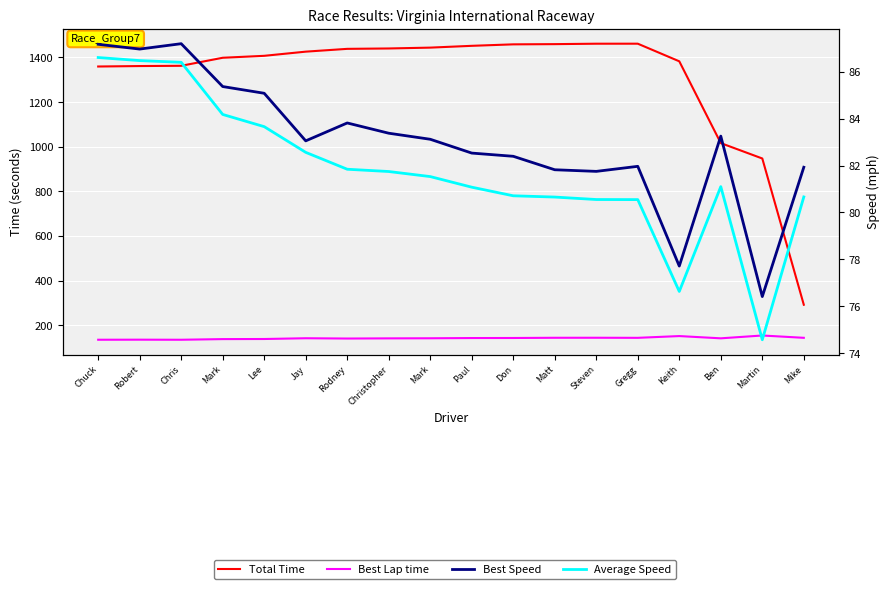

Reading left to right, list all the values displayed in this chart.

Total Time: 1359.3	1361.3	1362.5	1398.5	1407.2	1425.8	1438.4	1440.1	1443.9	1451.9	1458.6	1459.5	1461.4	1461.5	1382.6	1016.1	947.2	291.9
Best Lap time: 135.0	135.4	135.0	137.9	138.4	141.7	140.5	141.2	141.6	142.6	142.9	143.9	144.0	143.6	151.5	141.4	154.1	143.7
Best Speed: 87.2	87.0	87.2	85.4	85.1	83.1	83.8	83.4	83.1	82.5	82.4	81.8	81.8	82.0	77.7	83.3	76.4	81.9
Average Speed: 86.6	86.5	86.4	84.2	83.7	82.6	81.8	81.7	81.5	81.1	80.7	80.7	80.6	80.5	76.6	81.1	74.6	80.7